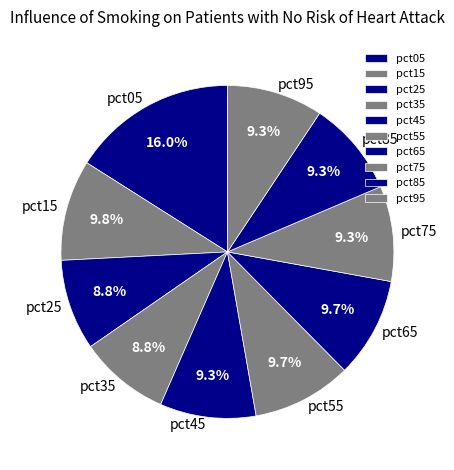

Does pct45 account for over 50% of the chart?

No